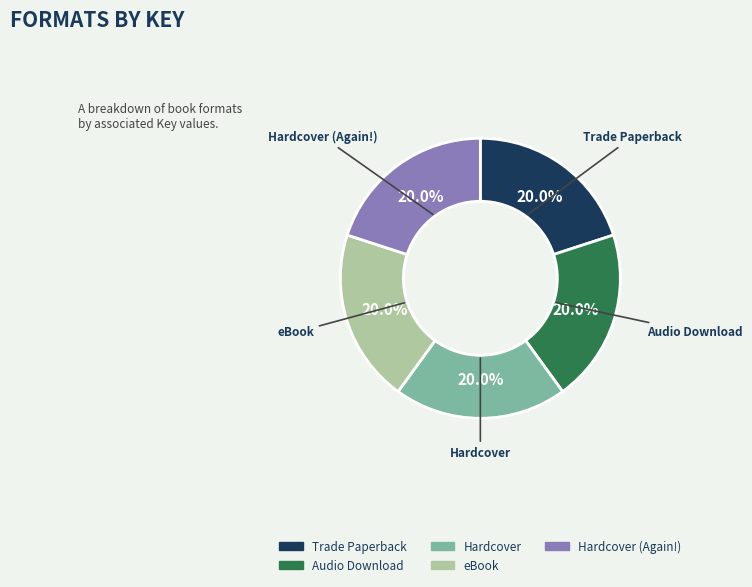

Does any single category account for the majority?

No